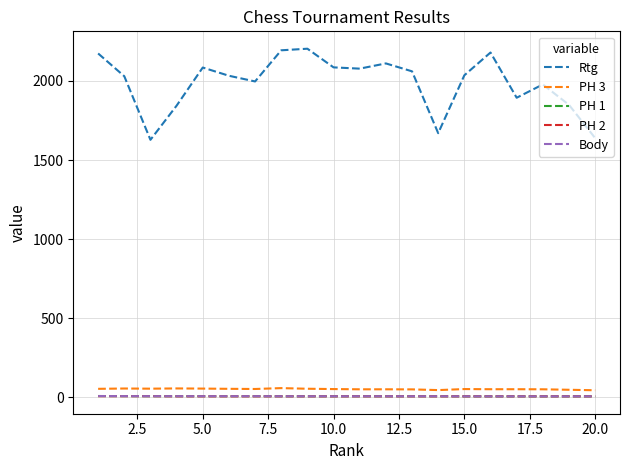

Is this an area chart (filled region under the line)?

No